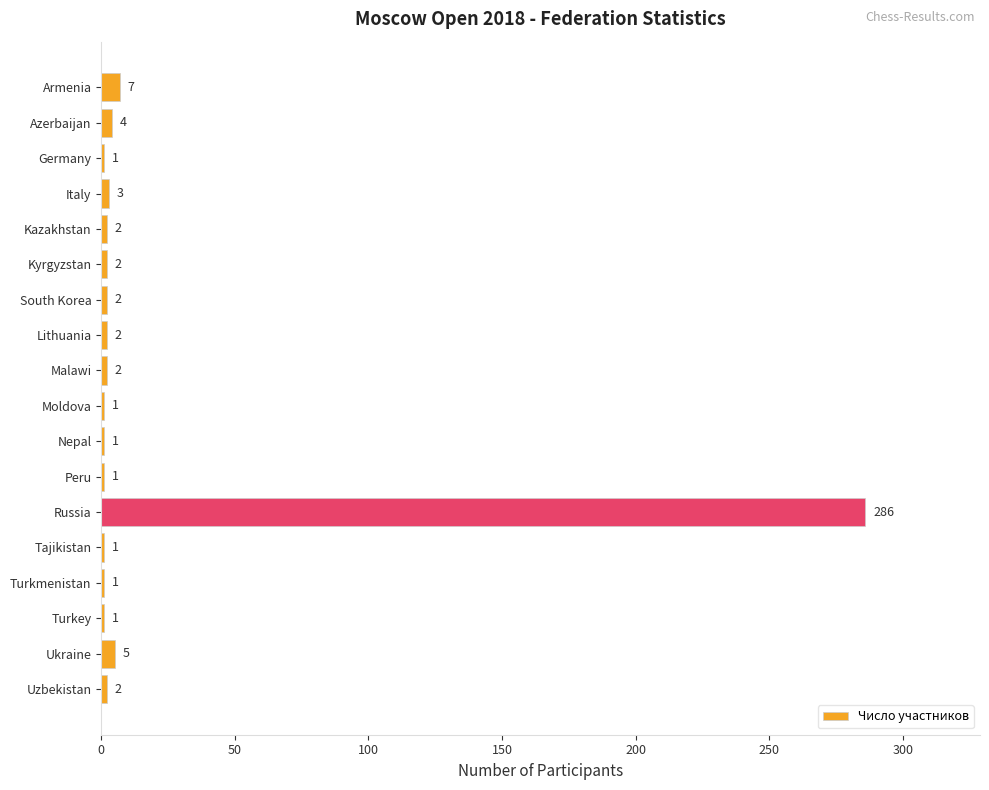

How many values are below 2?

7